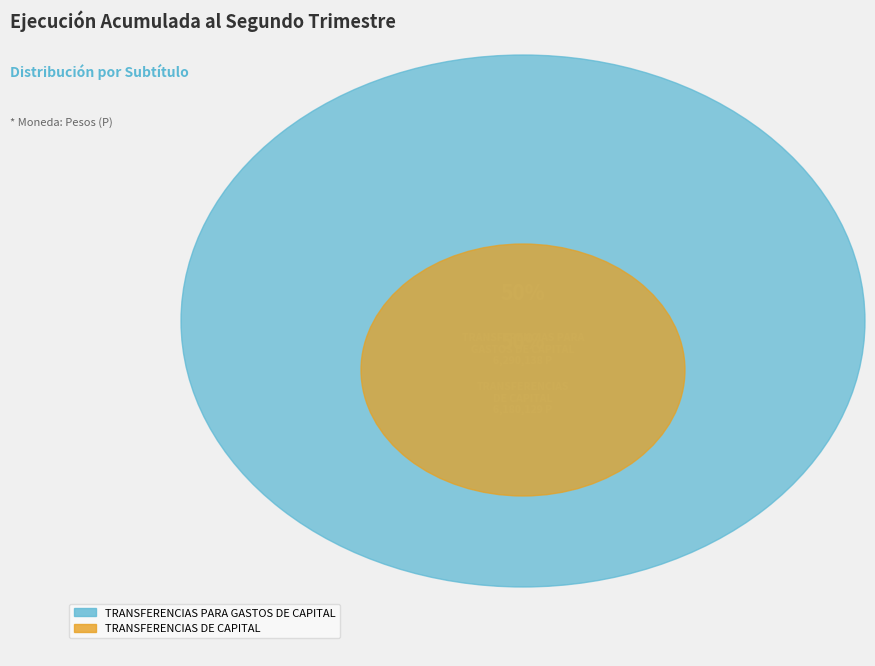

Does TRANSFERENCIAS PARA GASTOS DE CAPITAL represent more than half of the total?

Yes